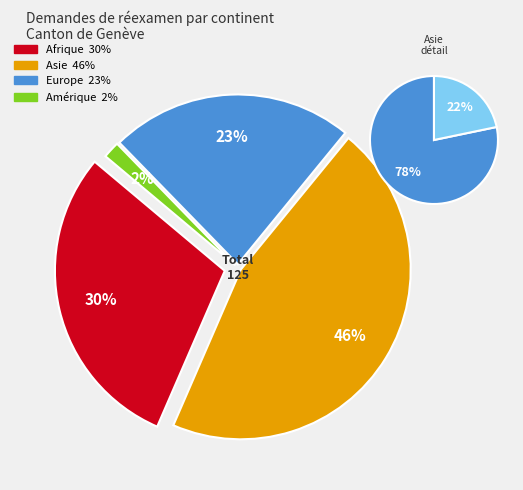

Between Océanie and Amérique, which is larger?

Amérique